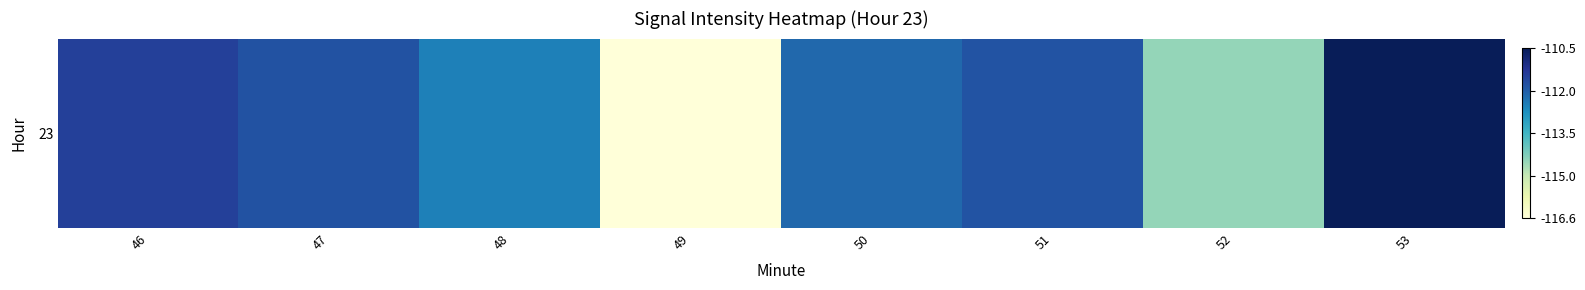

What is the difference between the second highest and minimum values?

5.1